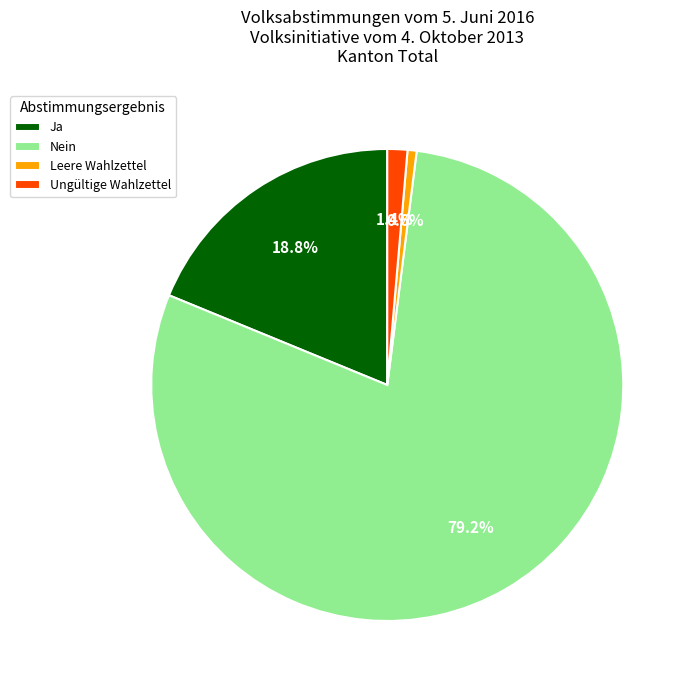

How much of the chart is everything except Ja?

81.2%